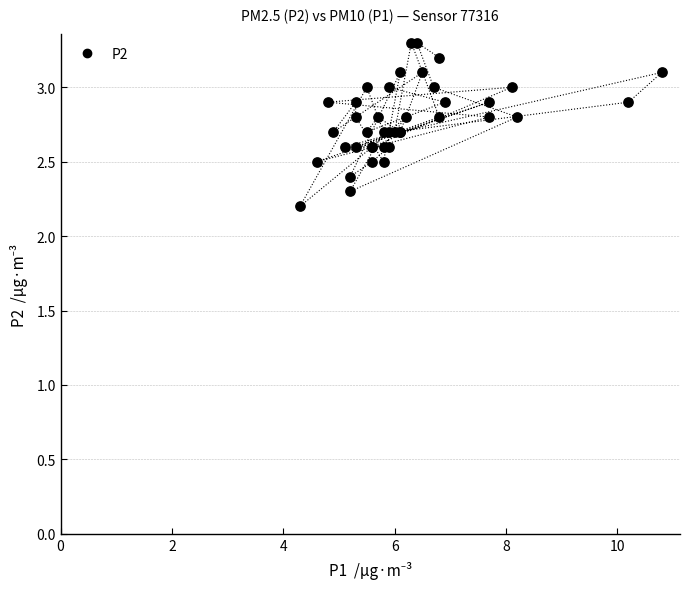

What Y value in the scatter plot is closest to 2?

2.2